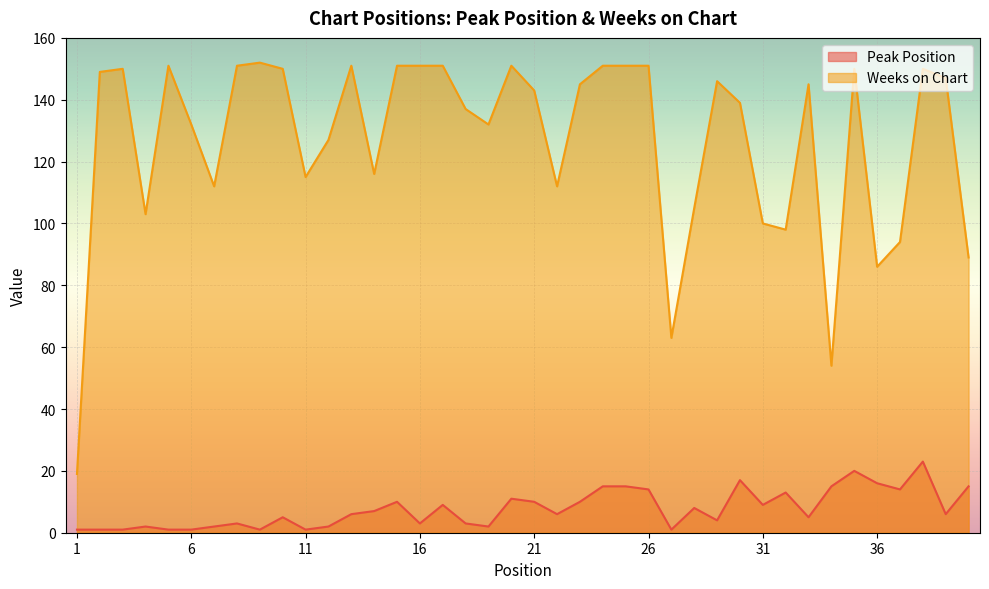

What is the difference between the Weeks on Chart values at 1 and 15?

132